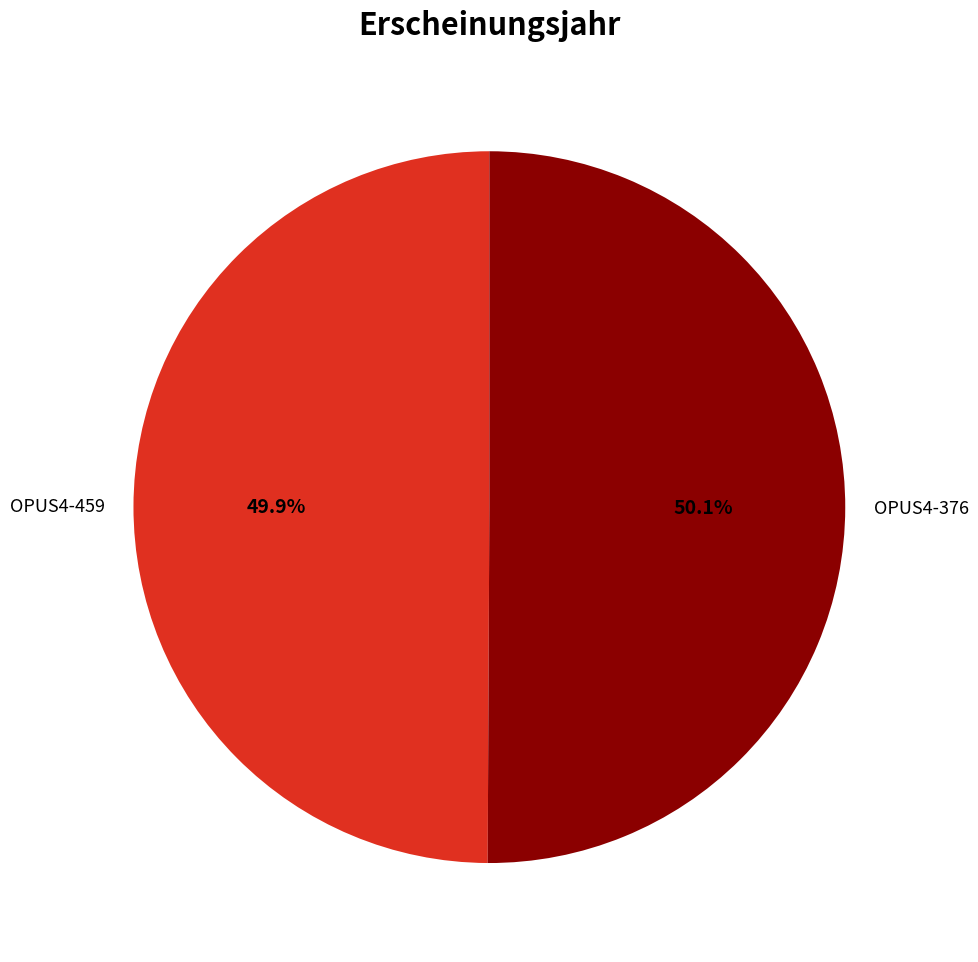

Does any single category account for the majority?

Yes